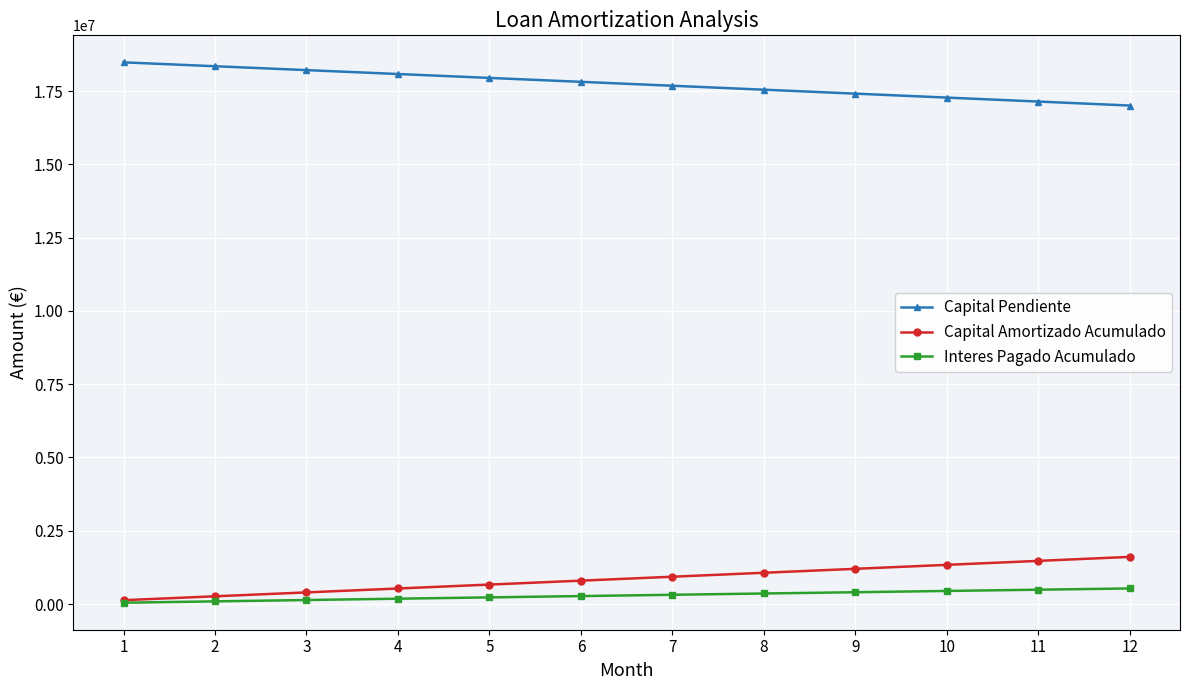

What is the sum of all Capital Amortizado Acumulado values?

10410200.3